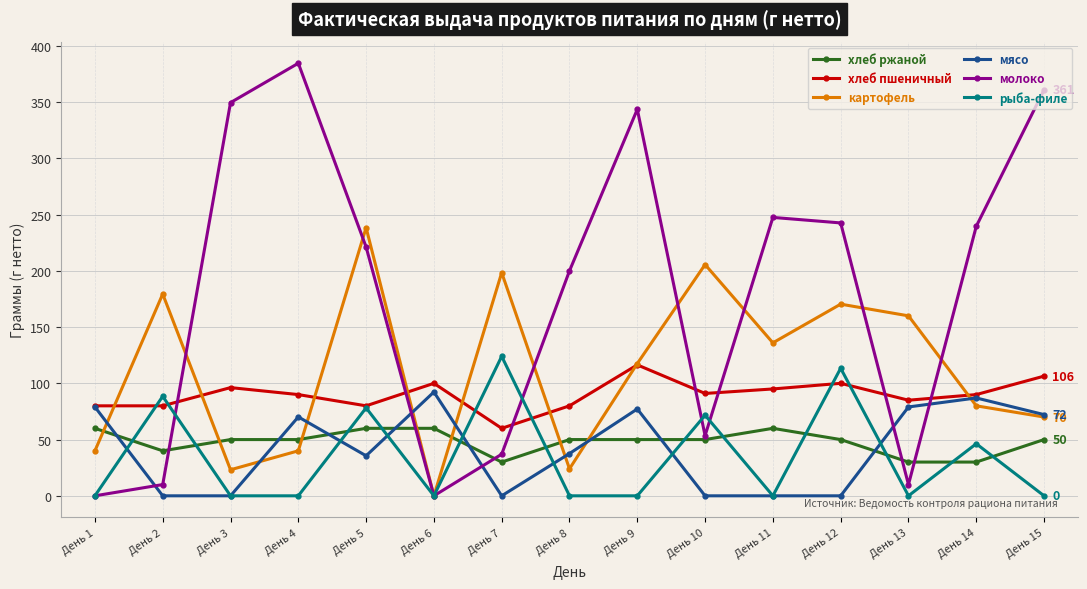

True or false: рыба-филе has a value of -77.2 at День 13.

False